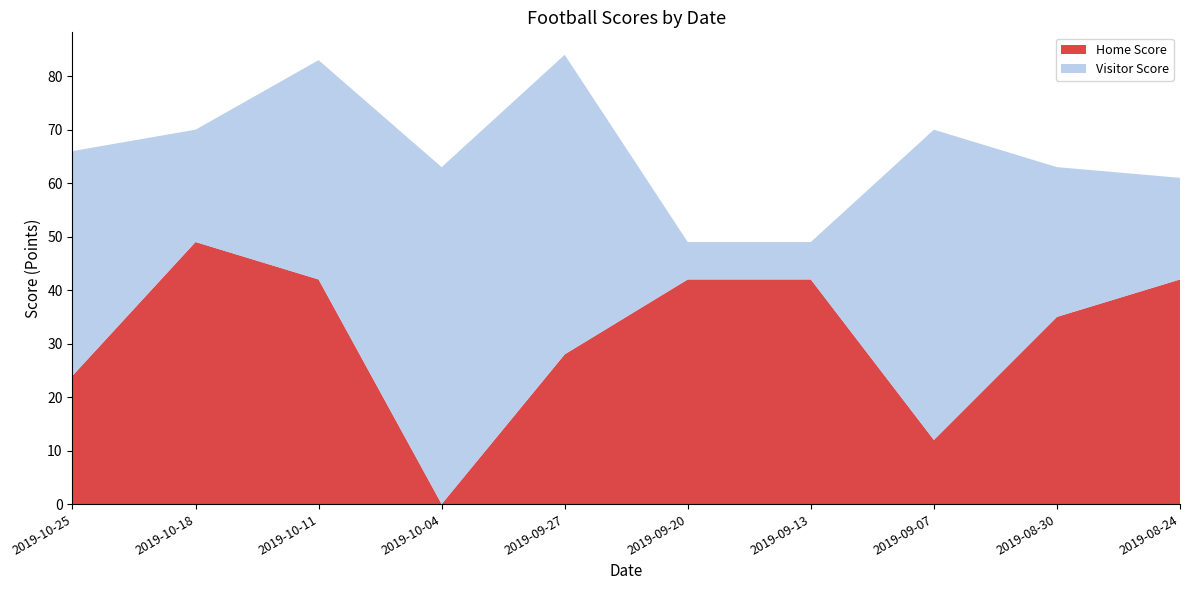

Reading left to right, extract all data points from this chart.

Home Score: 24	49	42	0	28	42	42	12	35	42
Visitor Score: 42	21	41	63	56	7	7	58	28	19